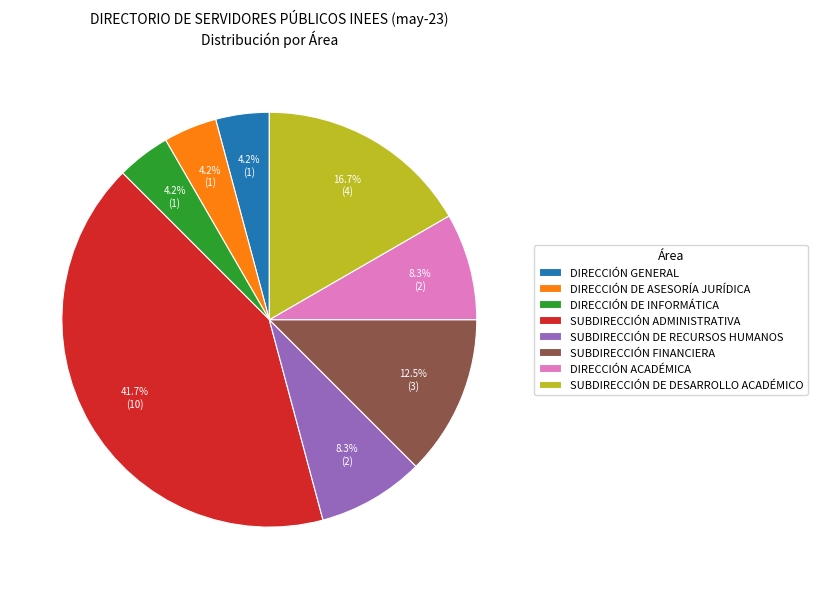

Which category has the biggest portion of the pie?

SUBDIRECCIÓN ADMINISTRATIVA